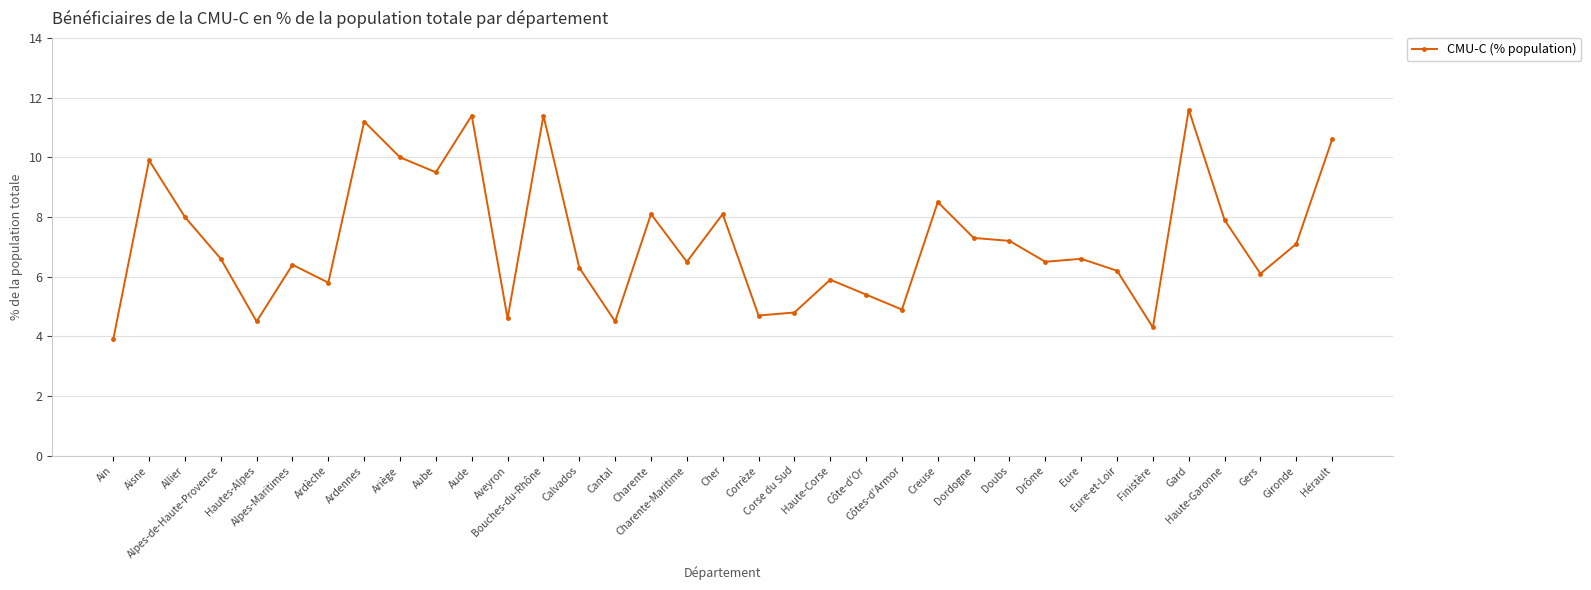

What is the greatest value displayed?

11.6